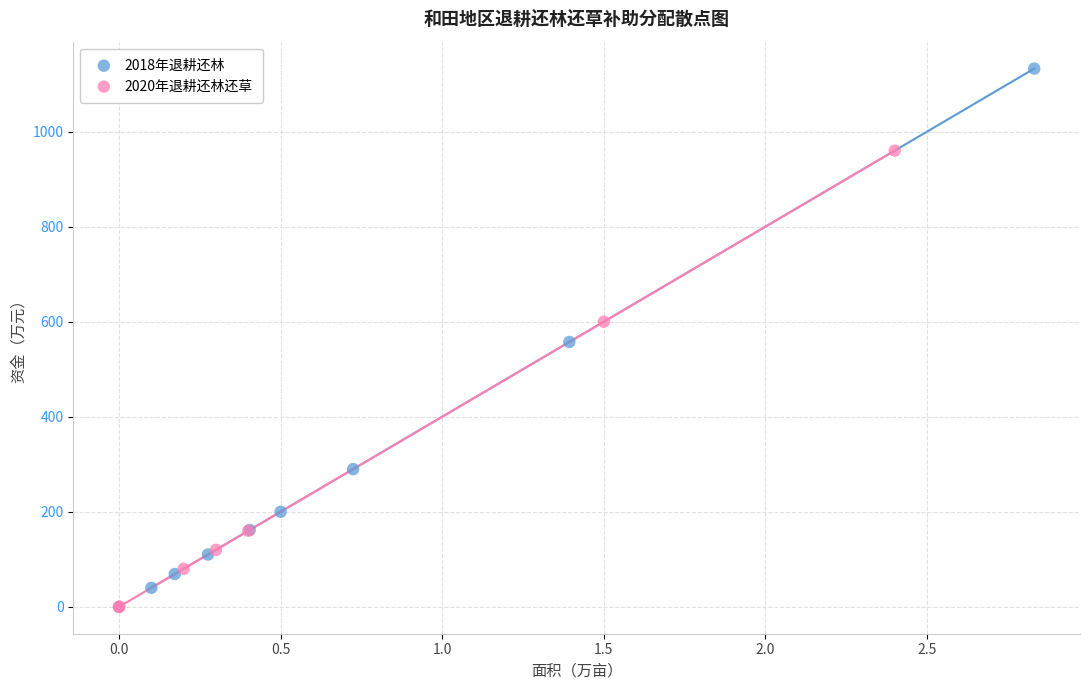

What are all the series names shown in the legend?

2018年退耕还林, 2020年退耕还林还草